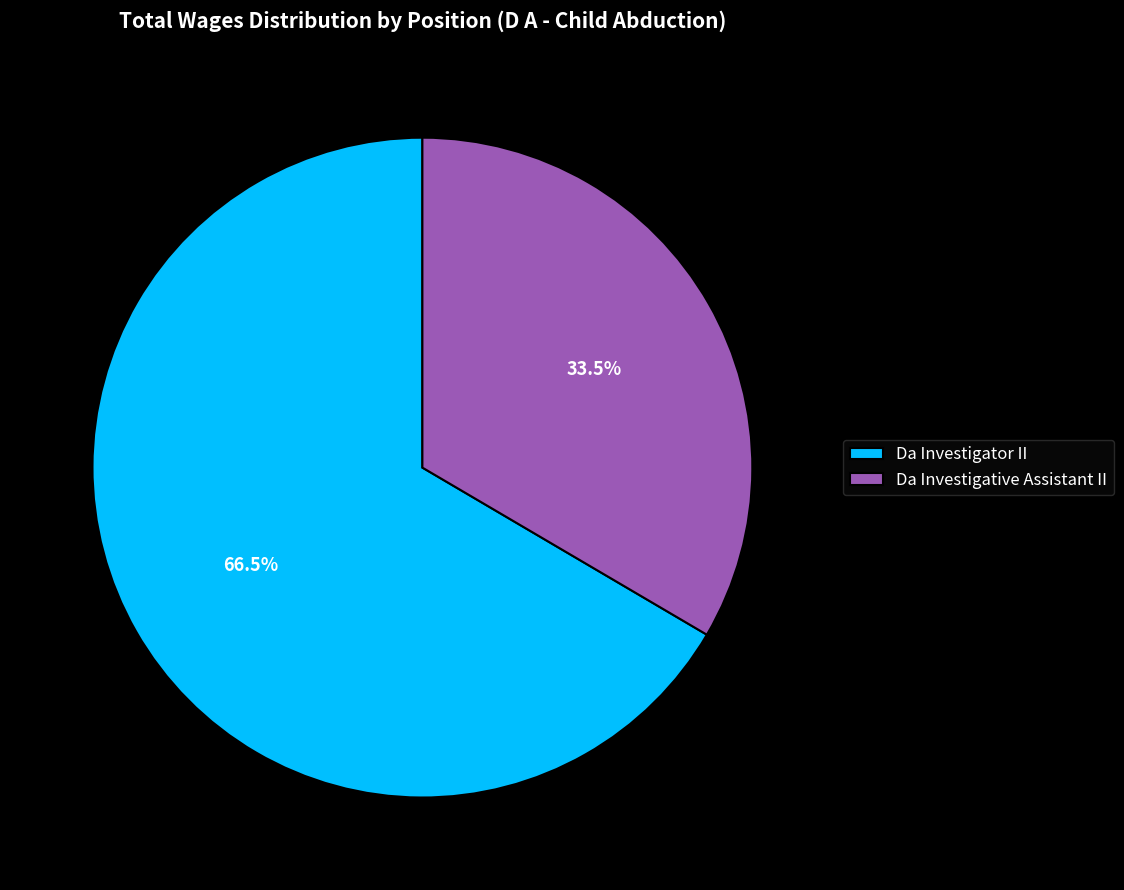

What percentage is NOT represented by Da Investigator II?

33.5%